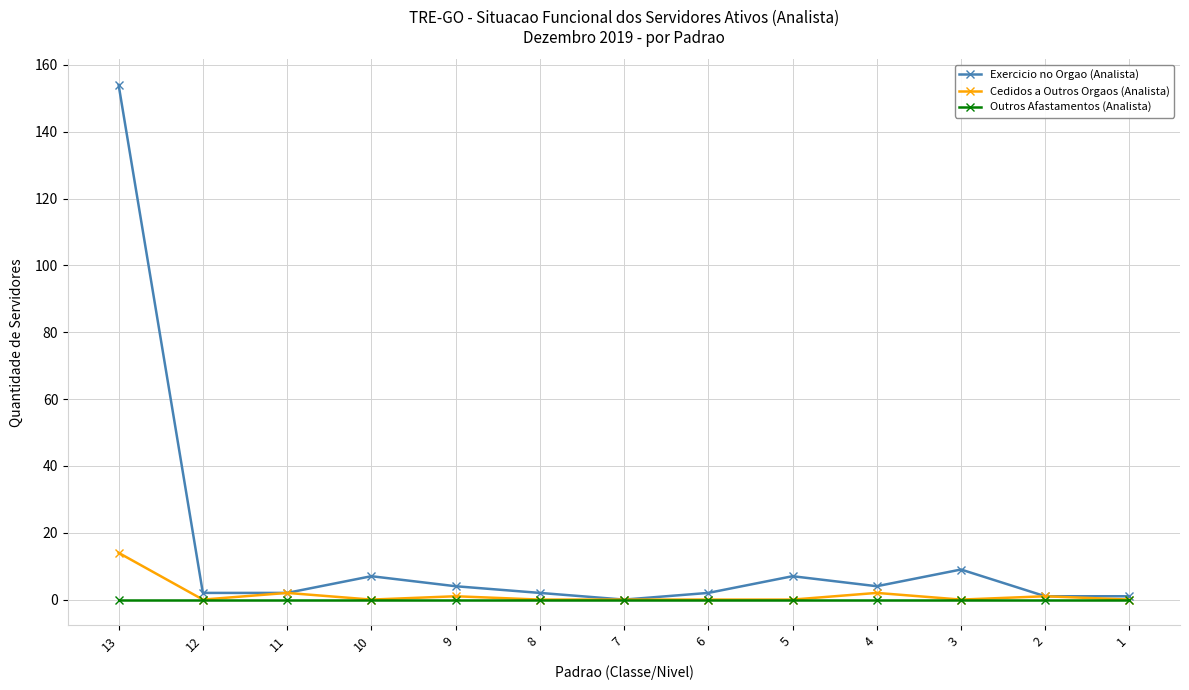

The value of Cedidos a Outros Orgaos (Analista) at 7 is 0. True or false?

True